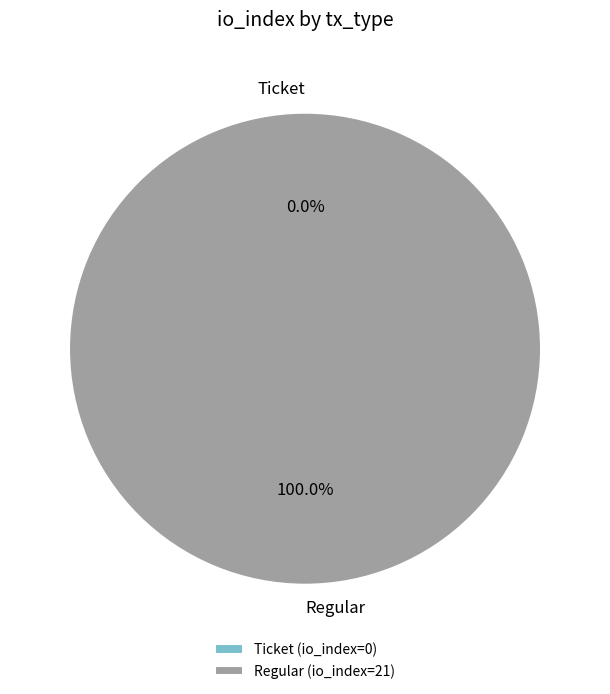

Which category has the smallest portion of the pie?

Ticket